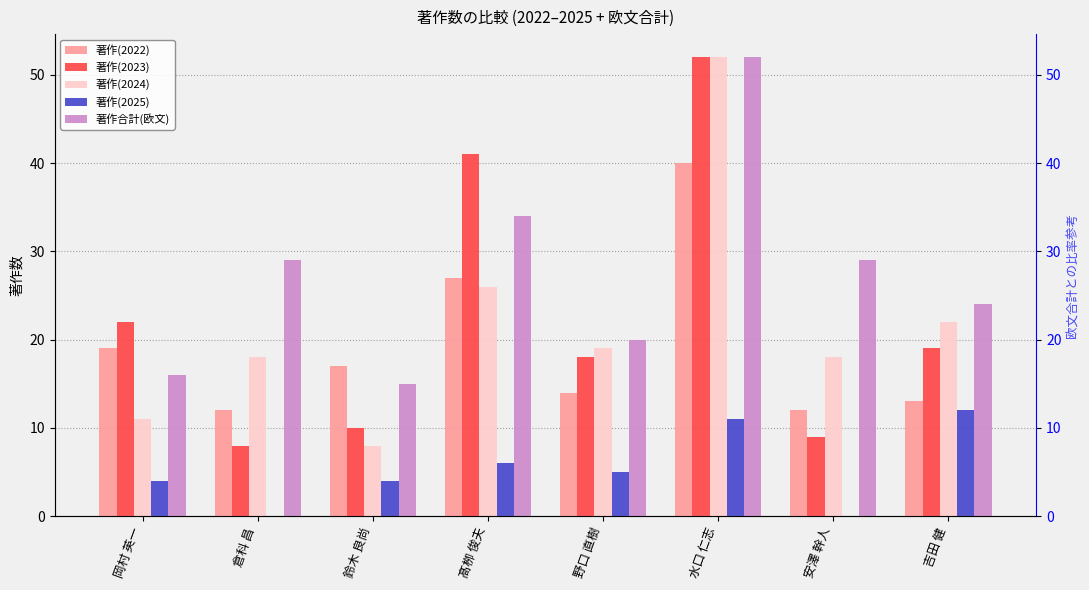

What position from the left is 倉科 昌?

2